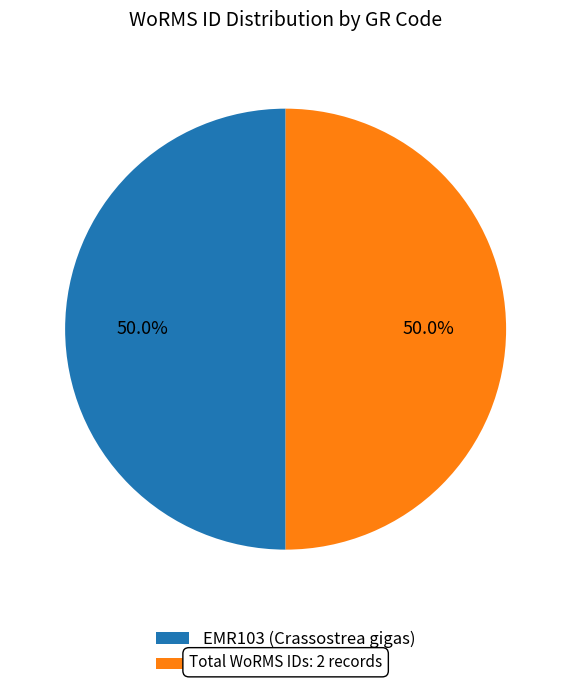

True or false: EMR114 (Ostrea edulis) accounts for 50% of the total.

True